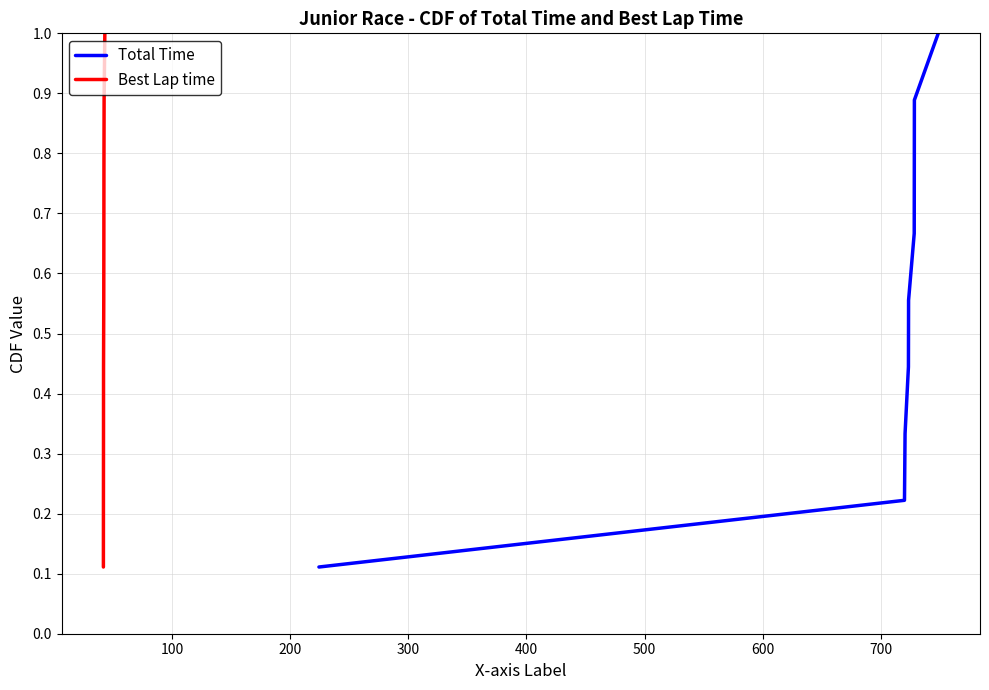

True or false: Best Lap time and Total Time cross at least once.

False